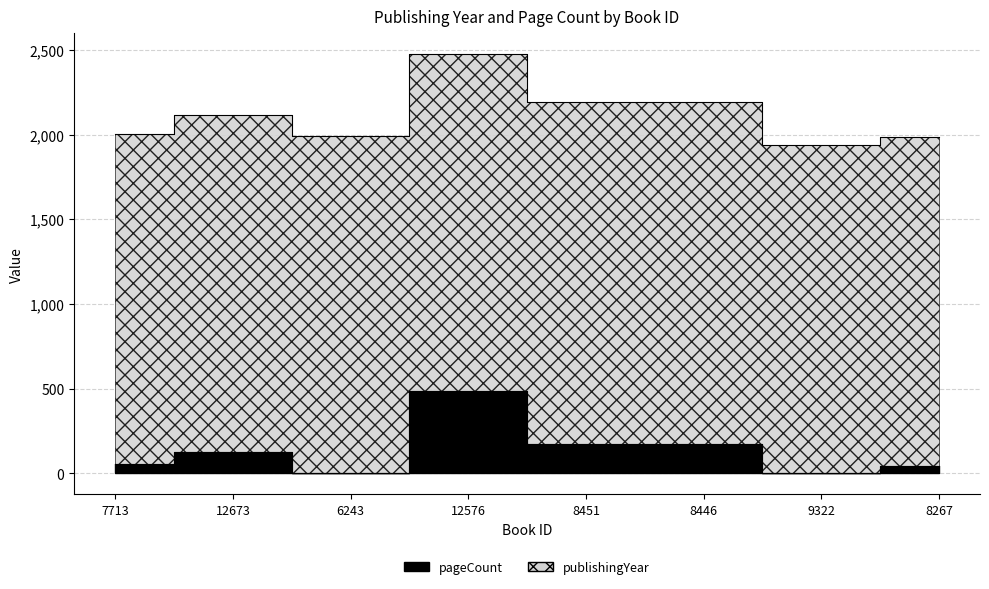

What position from the left is 12576?

4